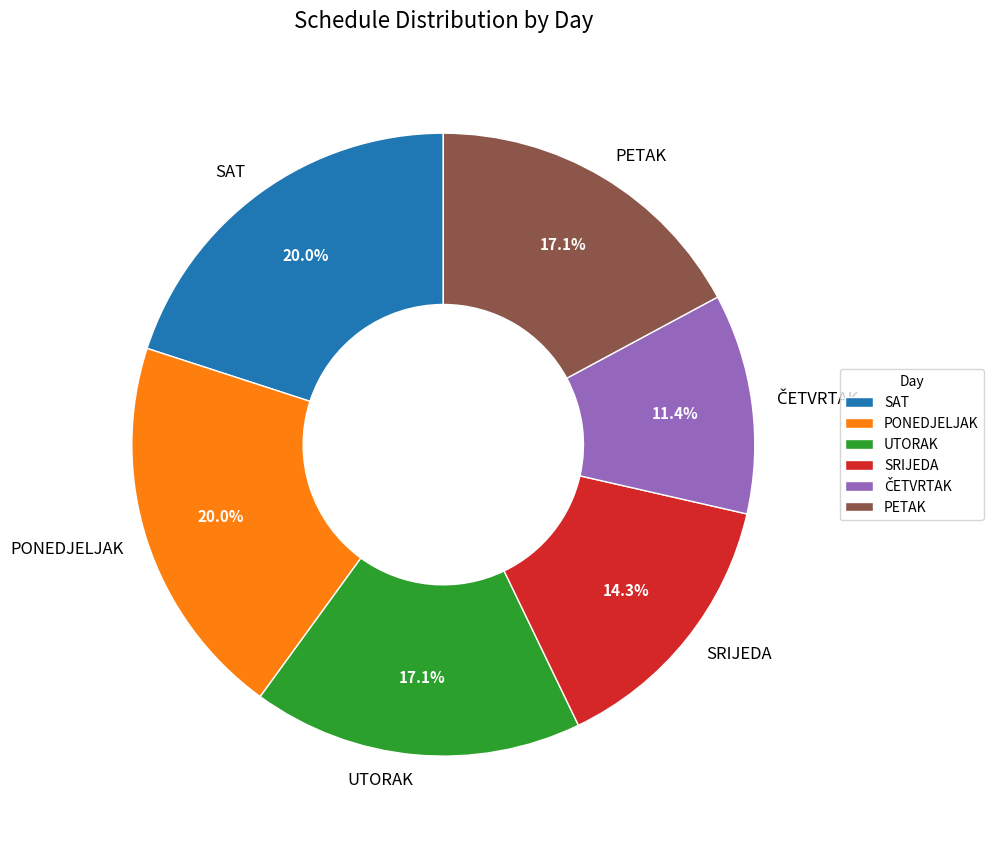

Is the sum of UTORAK and SRIJEDA greater than half?

No